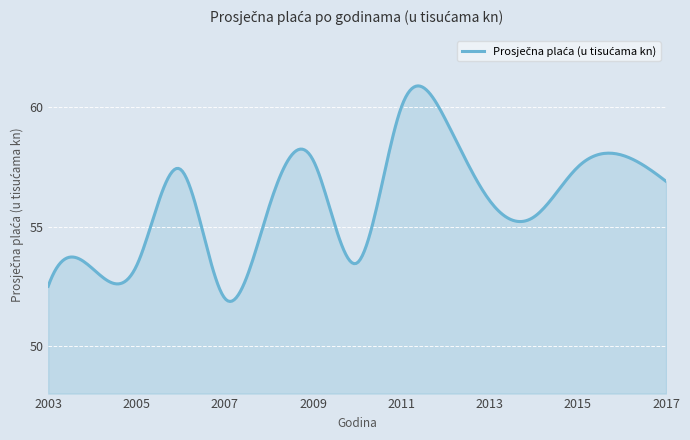

What is the maximum value shown in the chart?

60.9